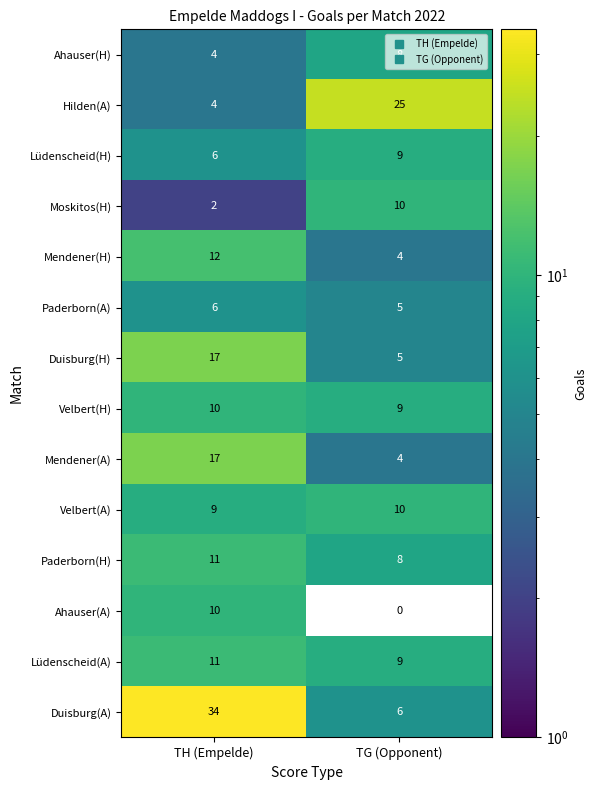

What is the spread (max minus min) of values at TG (Opponent)?

25